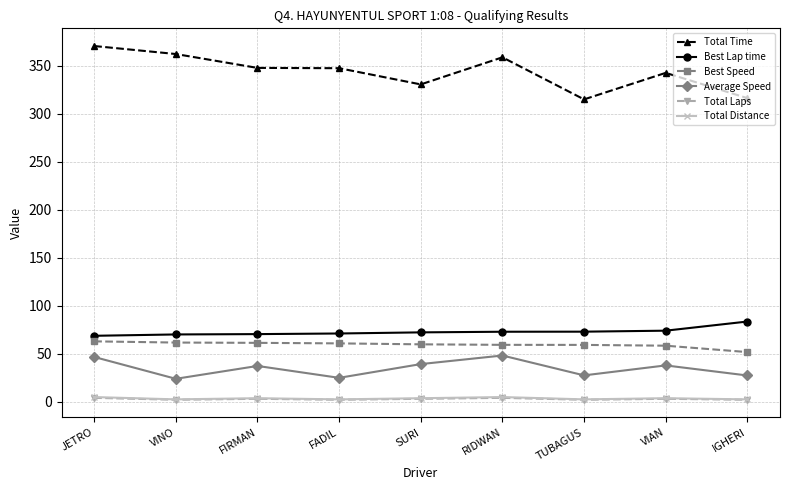

Is it true that Best Speed equals 61.6 at VINO?

True